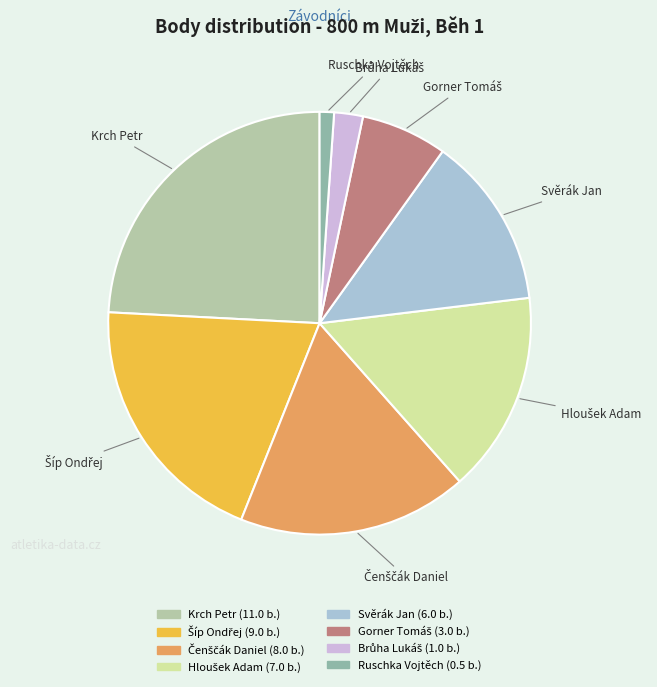

Count the number of slices in the pie.

8